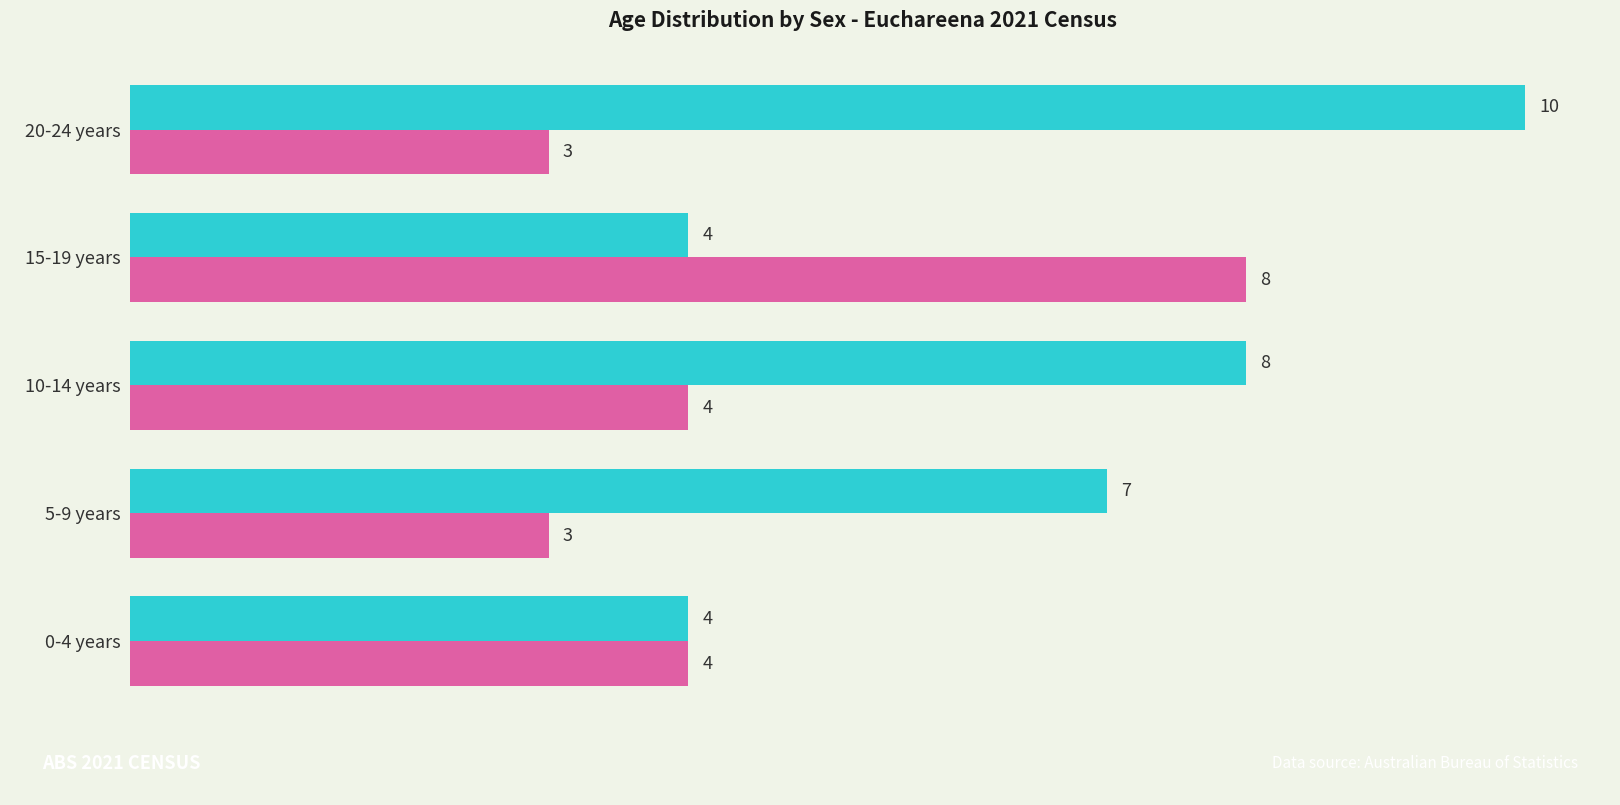

What is the smallest value displayed?

3